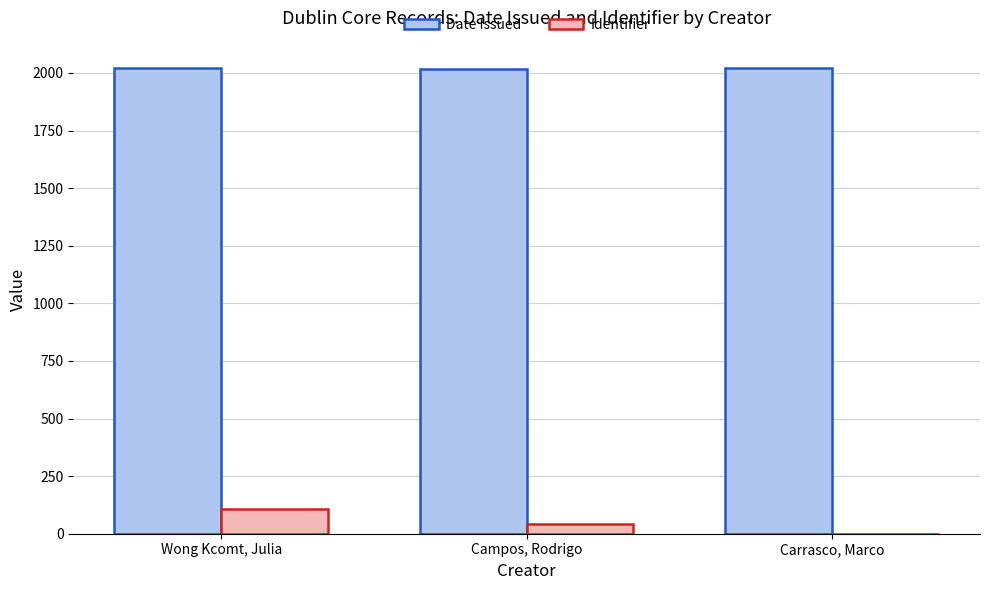

How many groups of bars are there?

3